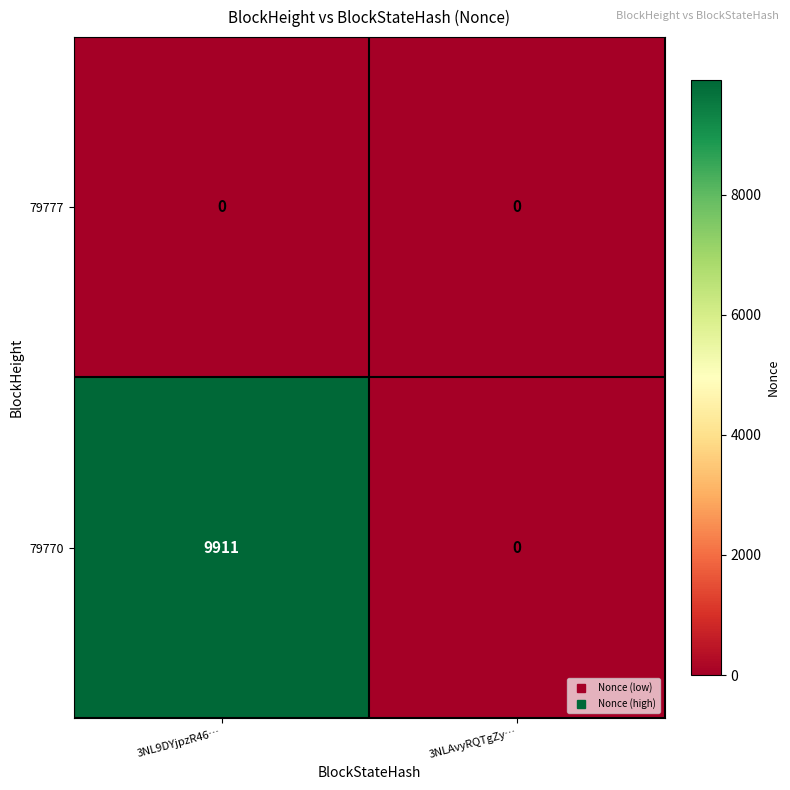

Reading left to right, extract all data points from this chart.

79777: 3NL9DYjpzR46…=0	3NLAvyRQTgZy…=0
79770: 3NL9DYjpzR46…=9911	3NLAvyRQTgZy…=0